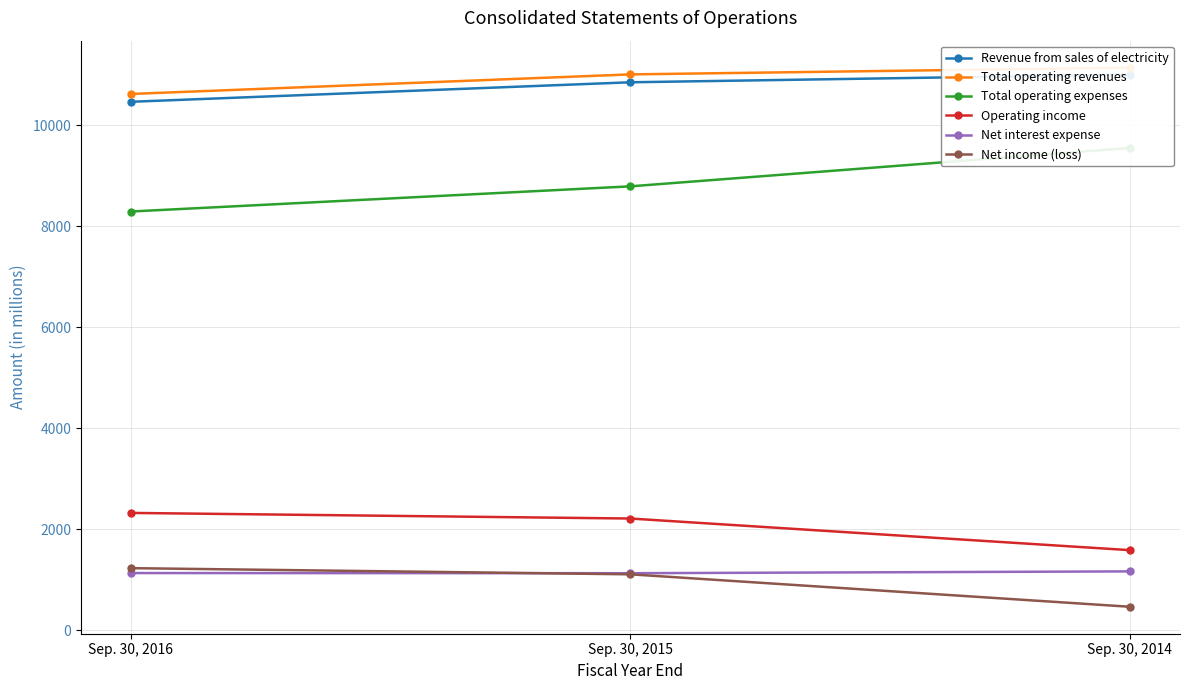

At which label does Total operating revenues first exceed 11003?

Sep. 30, 2014